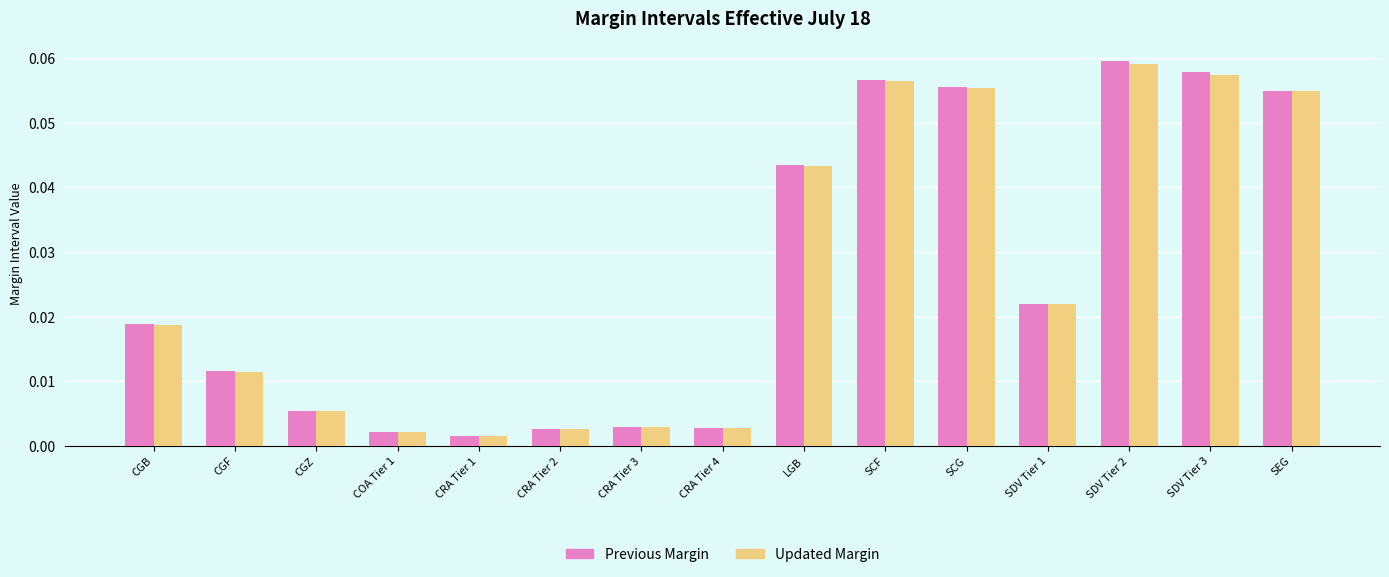

At which category is the sum across all series the highest?

SDV Tier 2